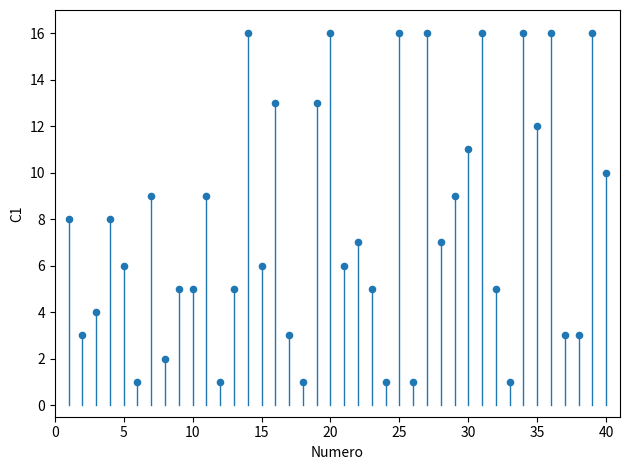

What is the range of Y values (max minus min)?

15